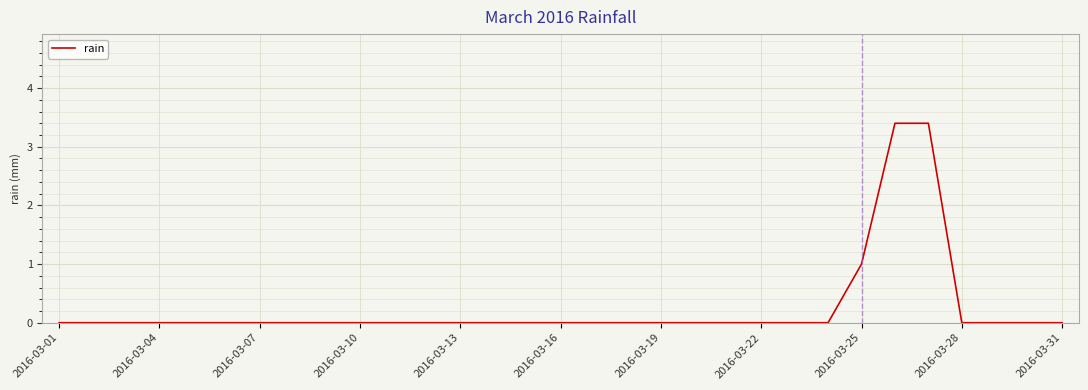

What is the difference between the maximum and minimum values?

3.4